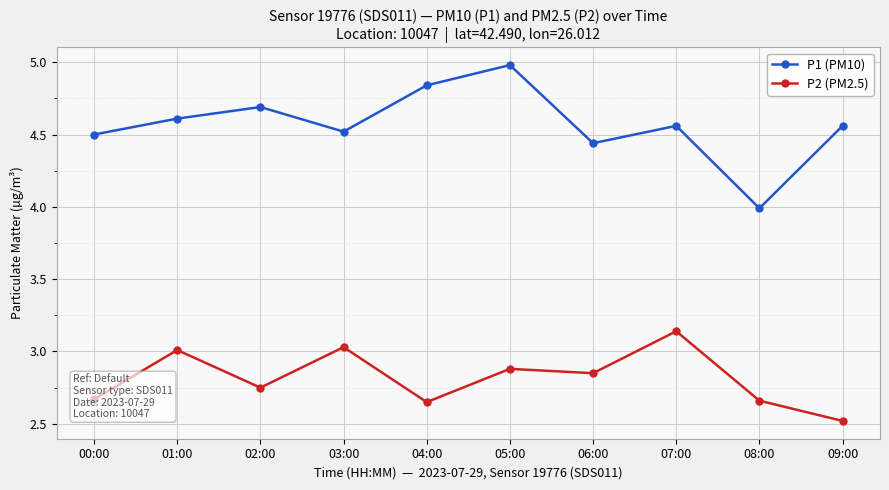

At which category does P2 (PM2.5) reach its first local peak?

01:00